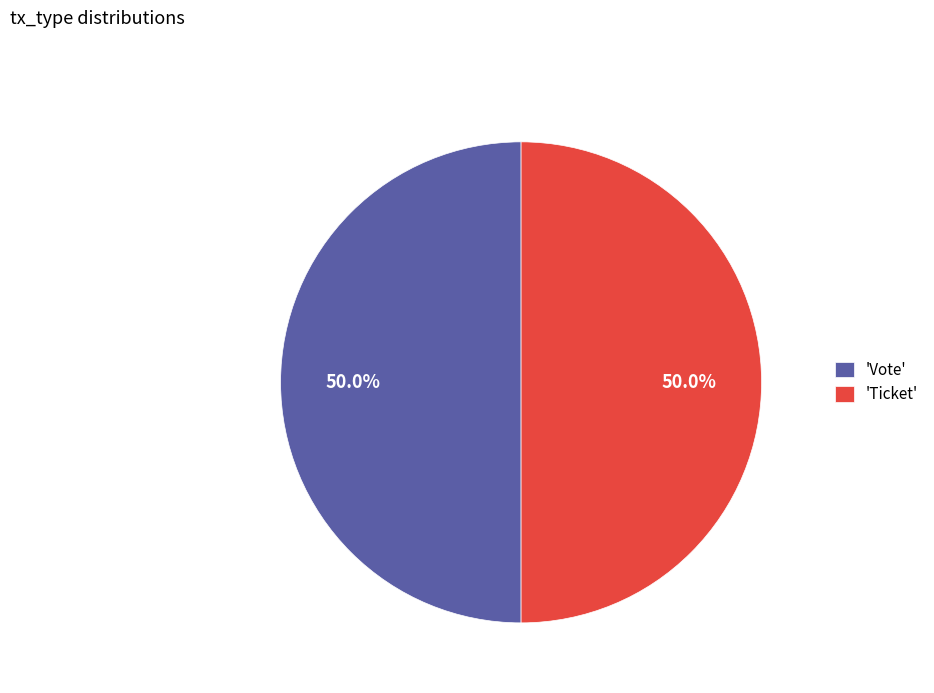

What is the ratio of the value at 'Vote' to the value at 'Ticket'?

1.0